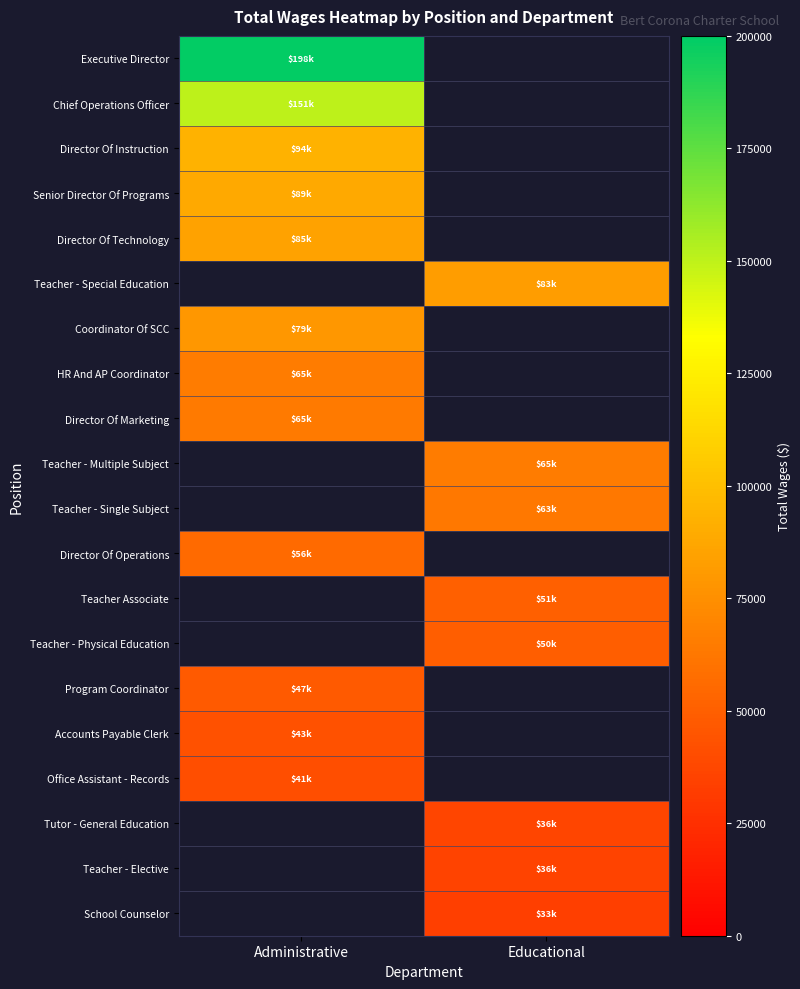

The Teacher - Elective series shows 62956.7 at Educational. True or false?

False